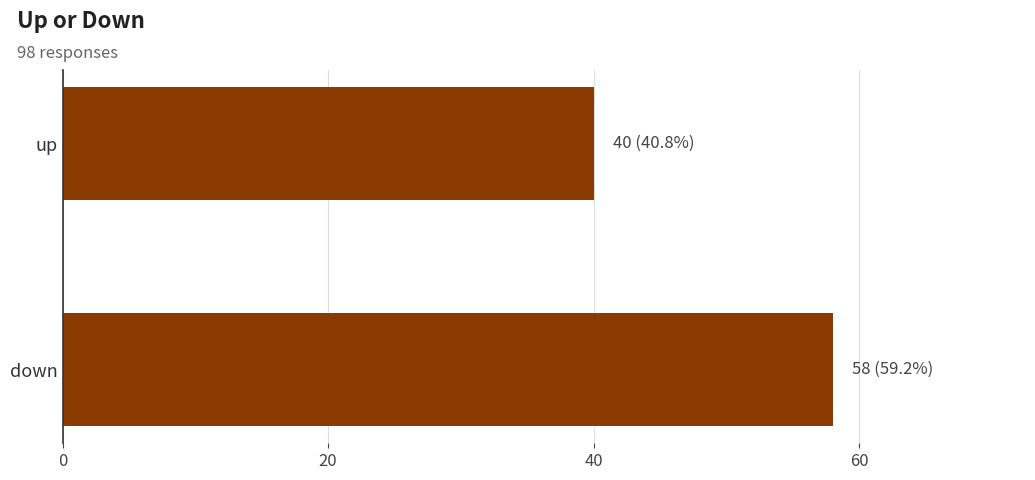

Reading bottom to top, extract all data points from this chart.

58	40